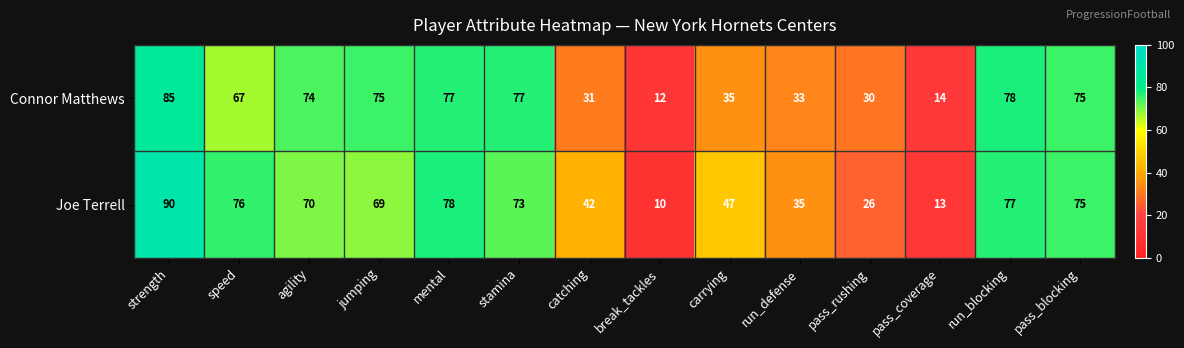

How many distinct data groups are displayed?

2